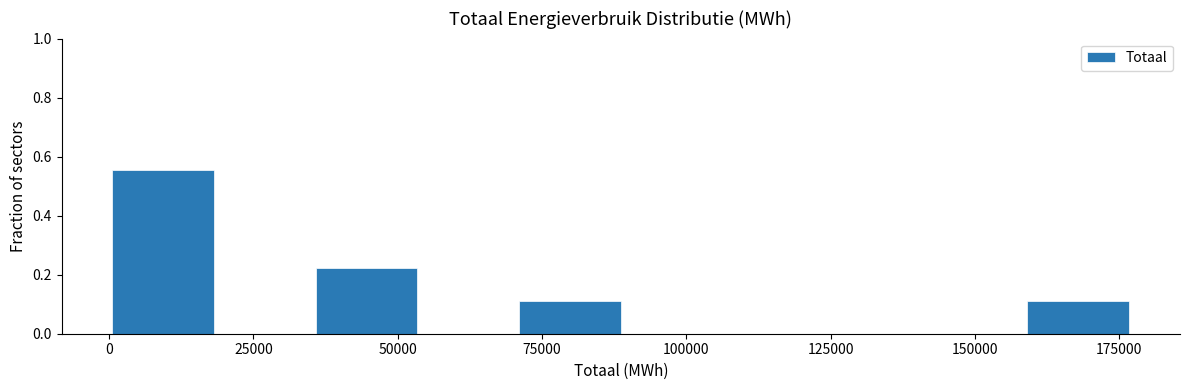

Read against the x-axis, roughly where is the centre of the tallest bar?

10000